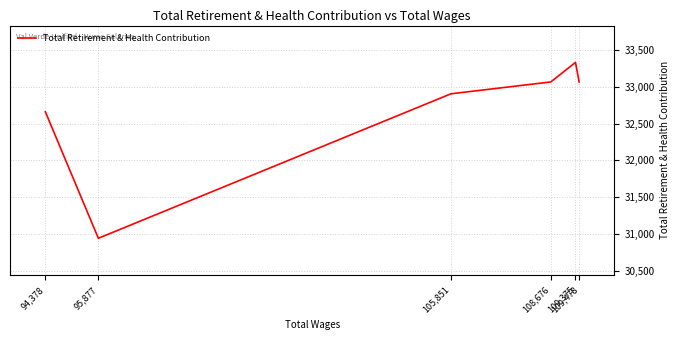

What is the maximum value shown in the chart?

33330